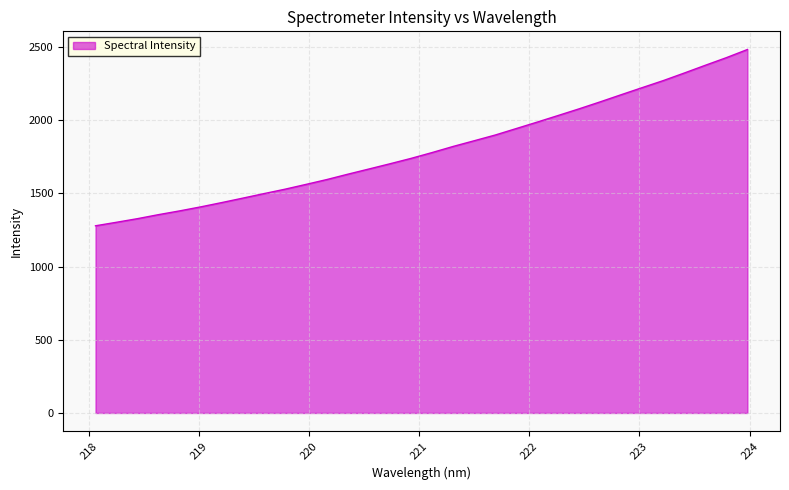

Reading left to right, transcribe all the data shown in this chart.

1278.8	1302.8	1327.6	1355.1	1380.7	1408.1	1437.5	1467.8	1498.5	1528.7	1561.5	1595.0	1631.6	1667.0	1702.8	1739.5	1779.3	1821.0	1859.8	1899.0	1943.2	1987.4	2032.7	2078.4	2125.9	2174.8	2223.1	2271.0	2322.8	2375.7	2427.6	2483.2